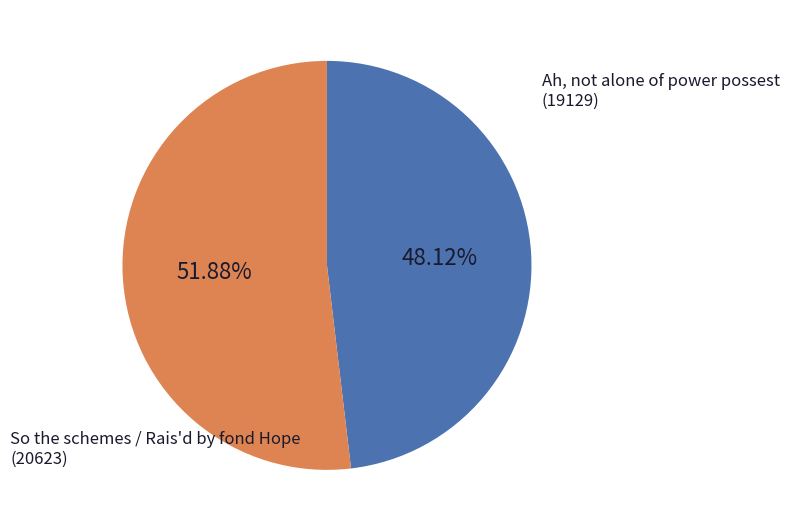

What is the ratio of the value at So the schemes / Rais'd by fond Hope to the value at Ah, not alone of power possest?

1.1